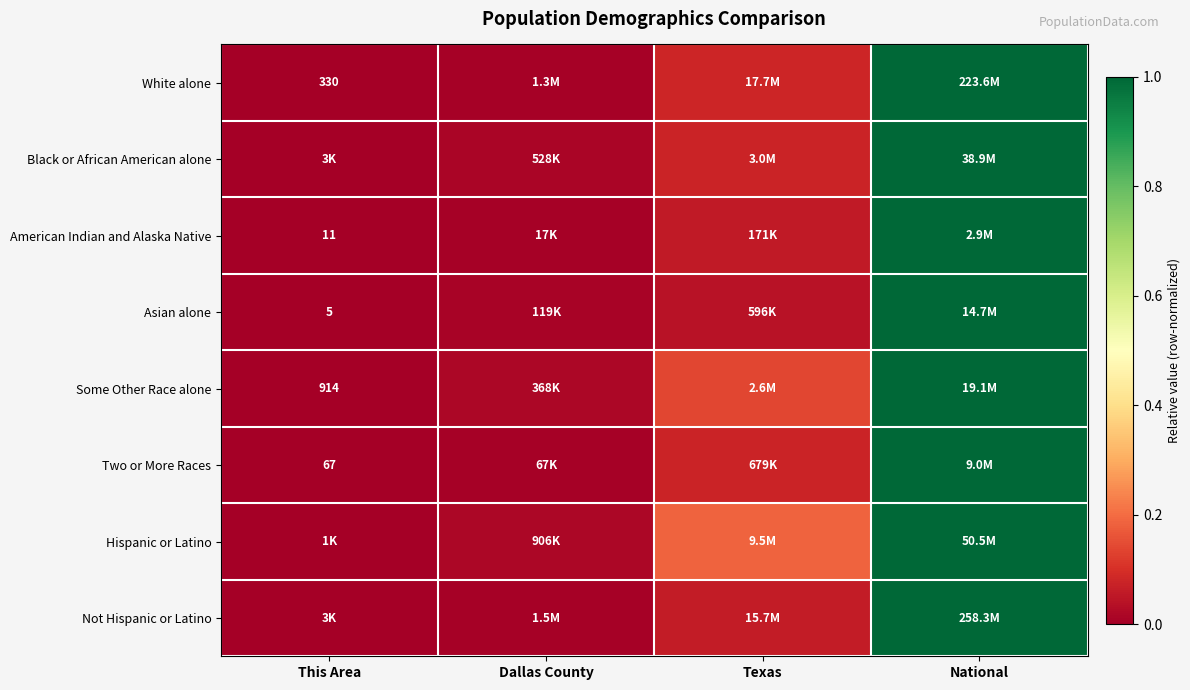

Is the value of Not Hispanic or Latino at Texas greater than the value of Some Other Race alone at National?

No